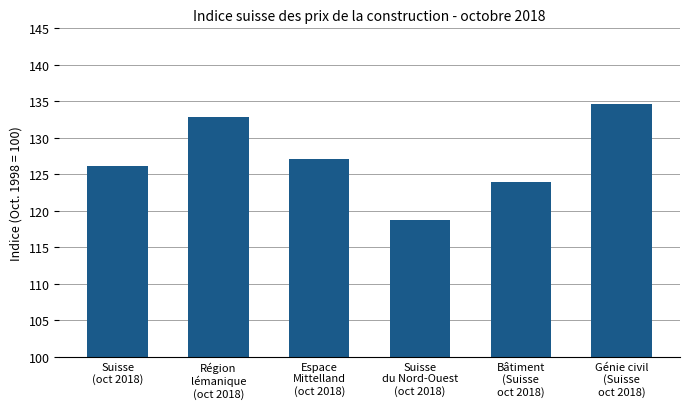

Rank the categories by value from highest to lowest.

Génie civil
(Suisse
oct 2018), Région
lémanique
(oct 2018), Espace
Mittelland
(oct 2018), Suisse
(oct 2018), Bâtiment
(Suisse
oct 2018), Suisse
du Nord-Ouest
(oct 2018)